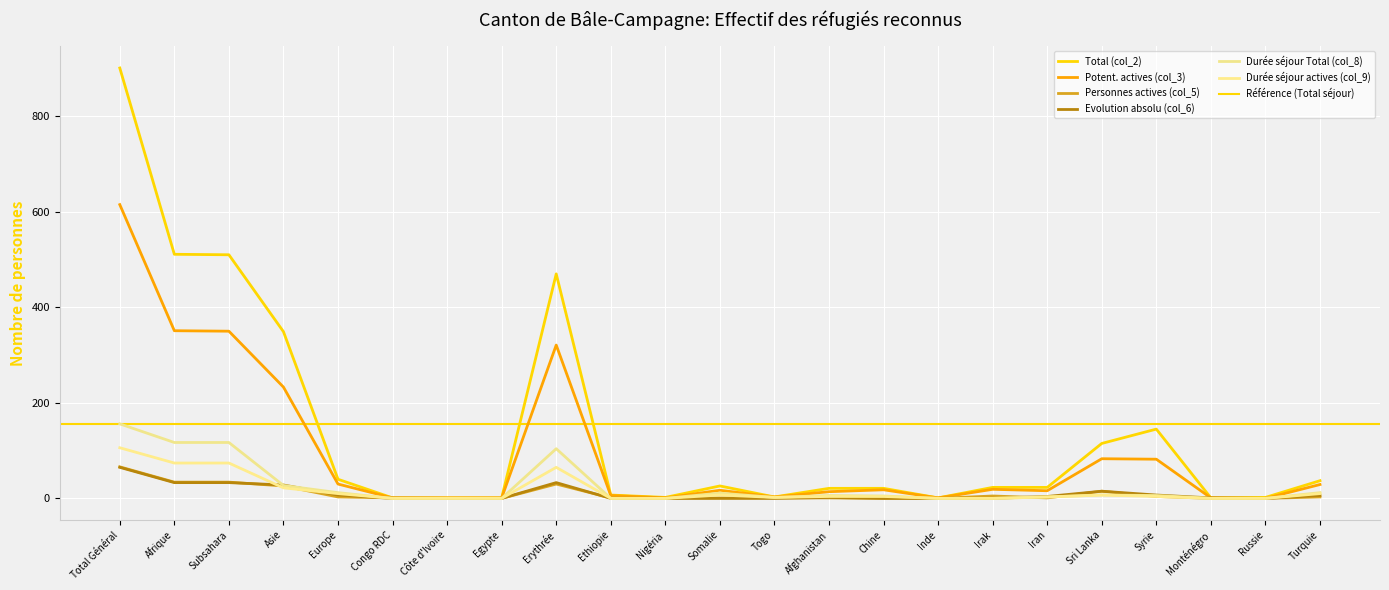

At how many categories does at least one series exceed 708?

1